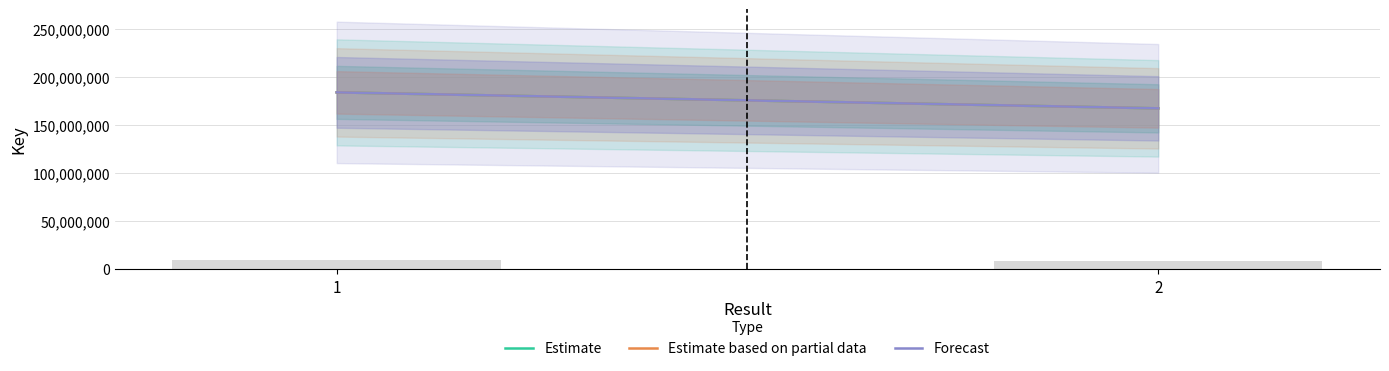

What is the value of the 1st bar from the left?

9206256.5